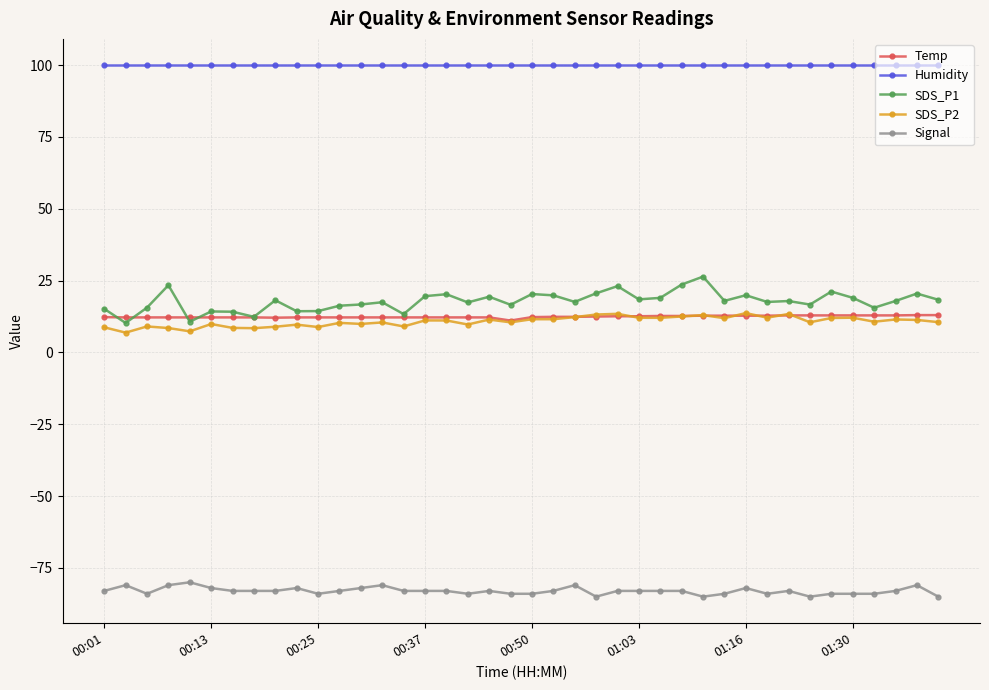

True or false: Temp and Humidity cross at least once.

False